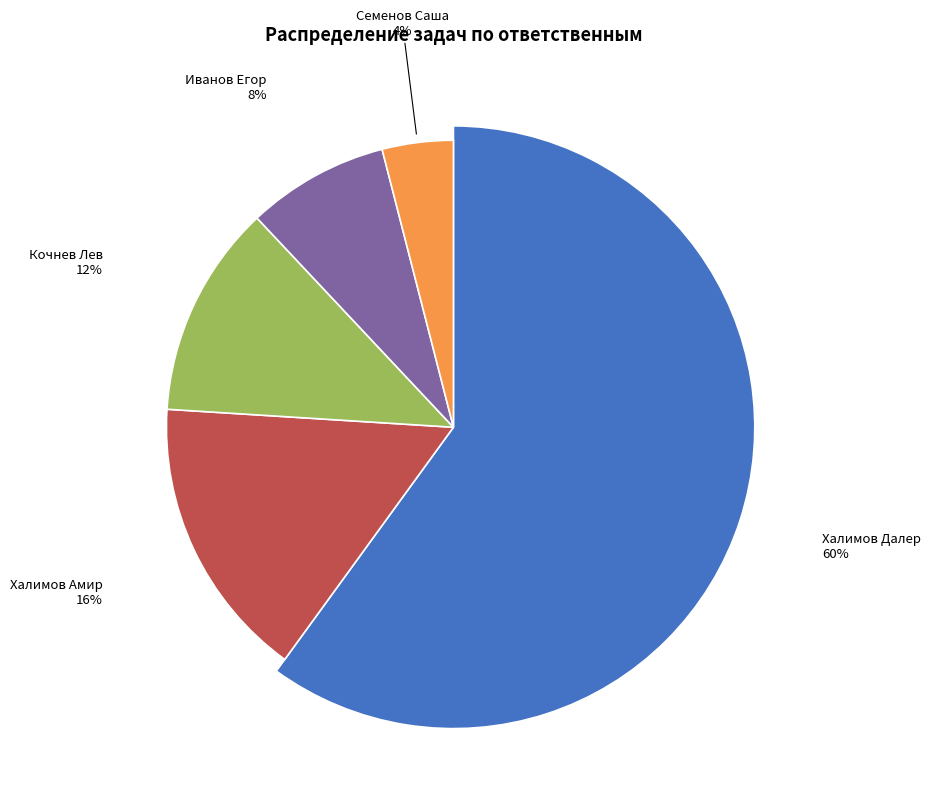

Combined, what portion of the pie is Халимов Далер and Иванов Егор?

68.0%